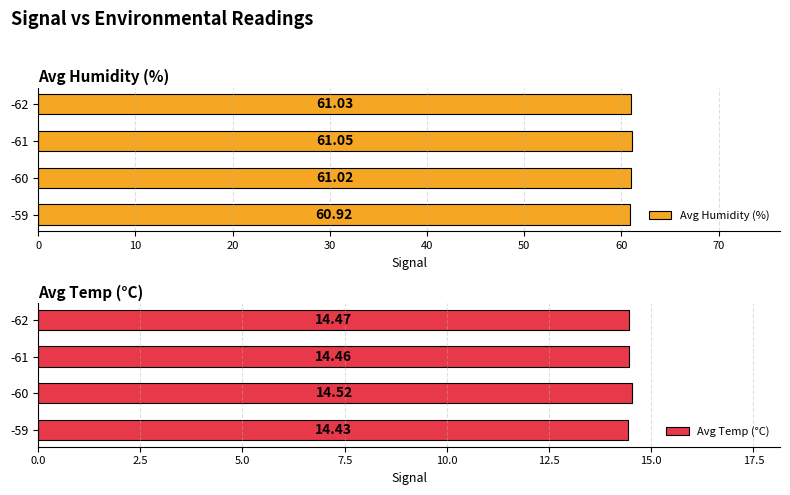

What is the average value of the Avg Humidity (%) series?

61.0